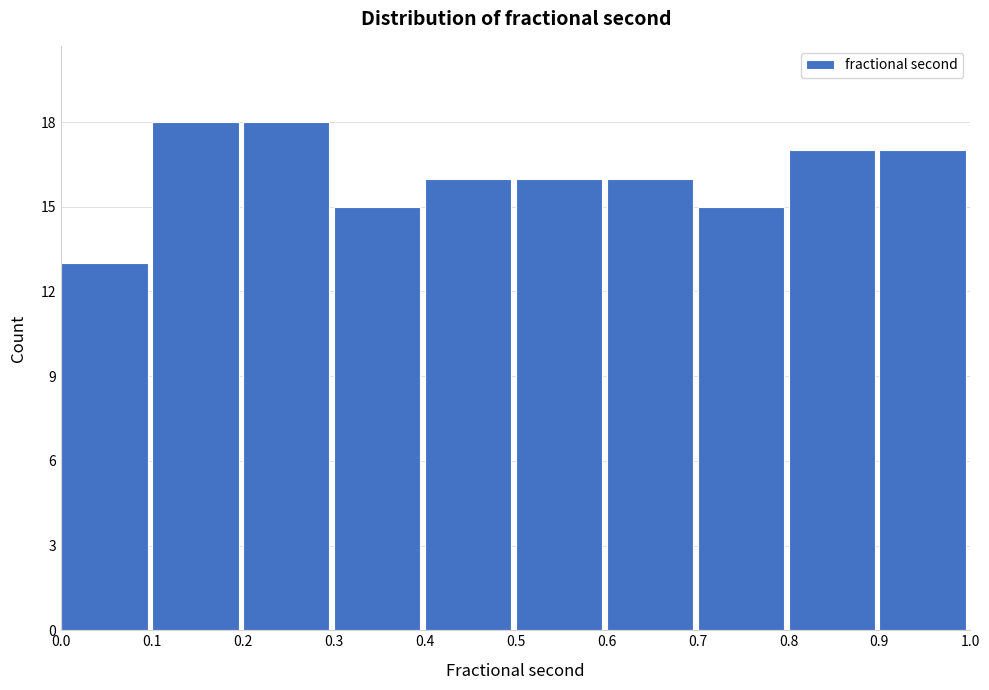

Reading left to right, transcribe this chart: for each bar, give the range it covers on the x-axis and its height. The values are not printed on the chart, so give them approximately, as read against the axis.

0.0 to 0.1: 13
0.1 to 0.2: 18
0.2 to 0.3: 18
0.3 to 0.4: 15
0.4 to 0.5: 16
0.5 to 0.6: 16
0.6 to 0.7: 16
0.7 to 0.8: 15
0.8 to 0.9: 17
0.9 to 1.0: 17